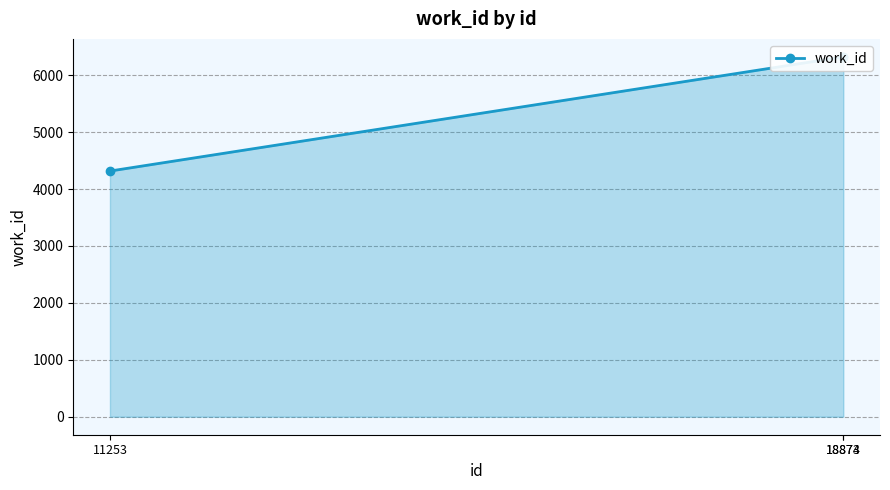

The value at 11253 is 4317. True or false?

True